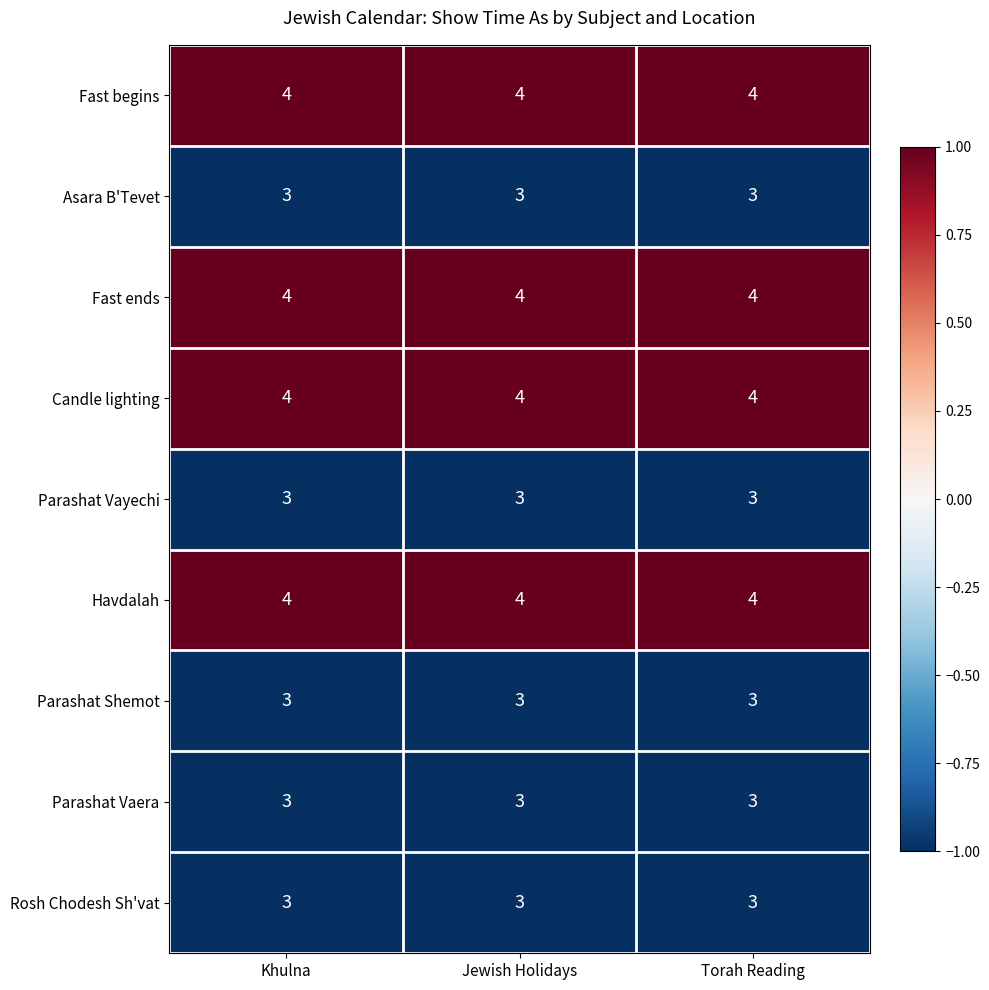

What is the greatest value displayed?

4